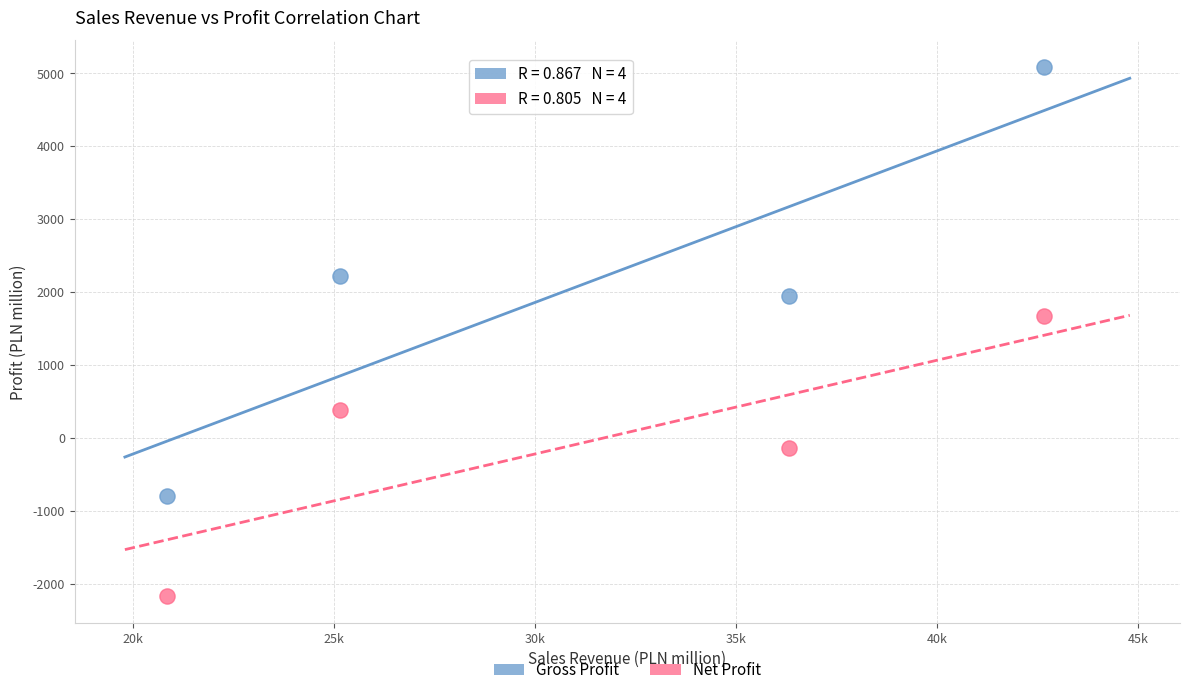

Across all series, what Y value is closest to 1457?

1678